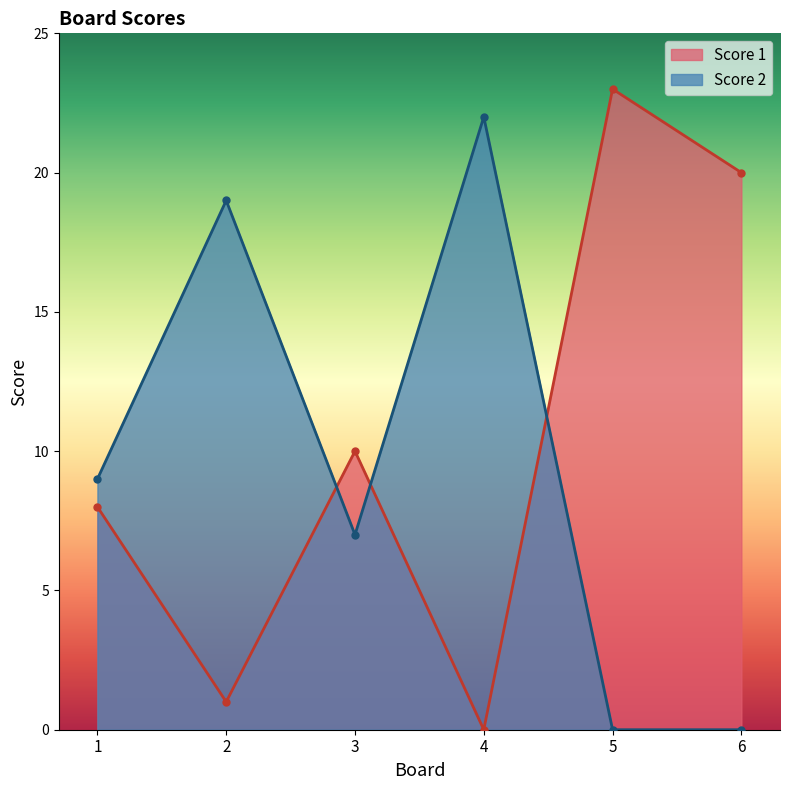

Reading left to right, extract all data points from this chart.

Score 1: 1=8	2=1	3=10	4=0	5=23	6=20
Score 2: 1=9	2=19	3=7	4=22	5=0	6=0